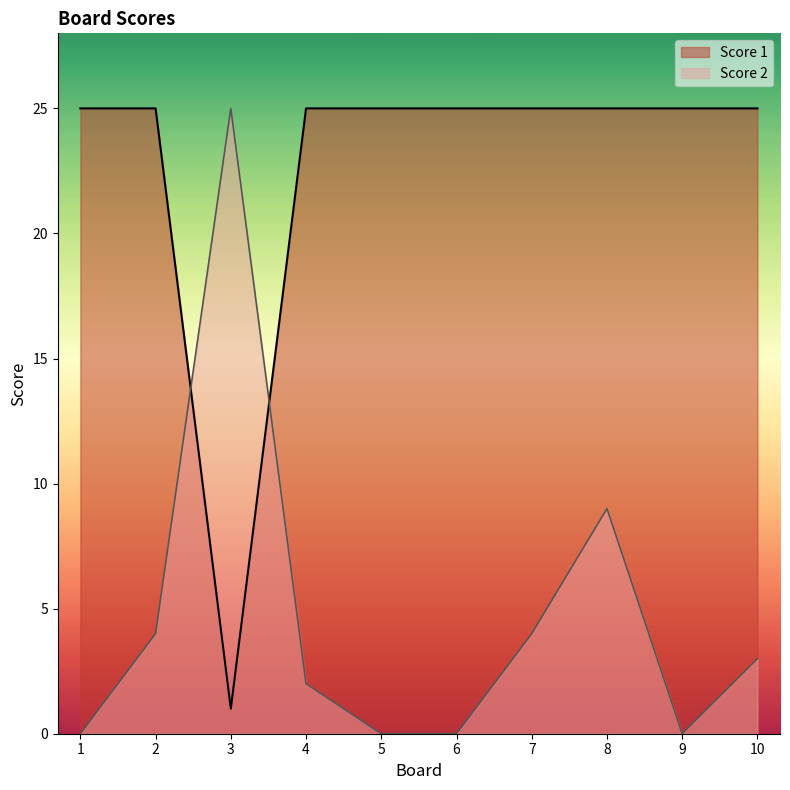

Does the chart have visible grid lines?

No